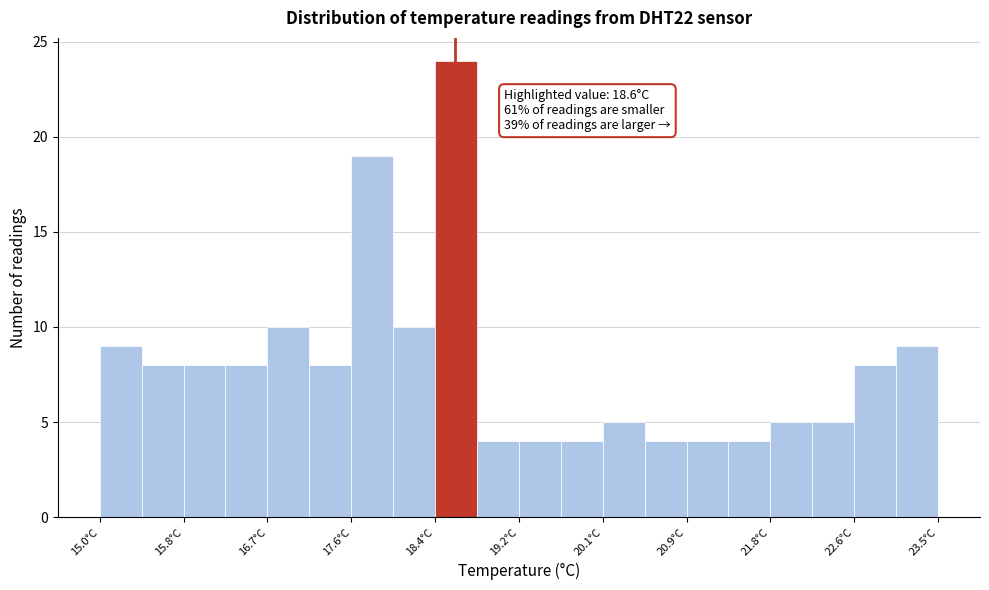

Which range on the x-axis has the tallest bar?

18.4 to 18.8